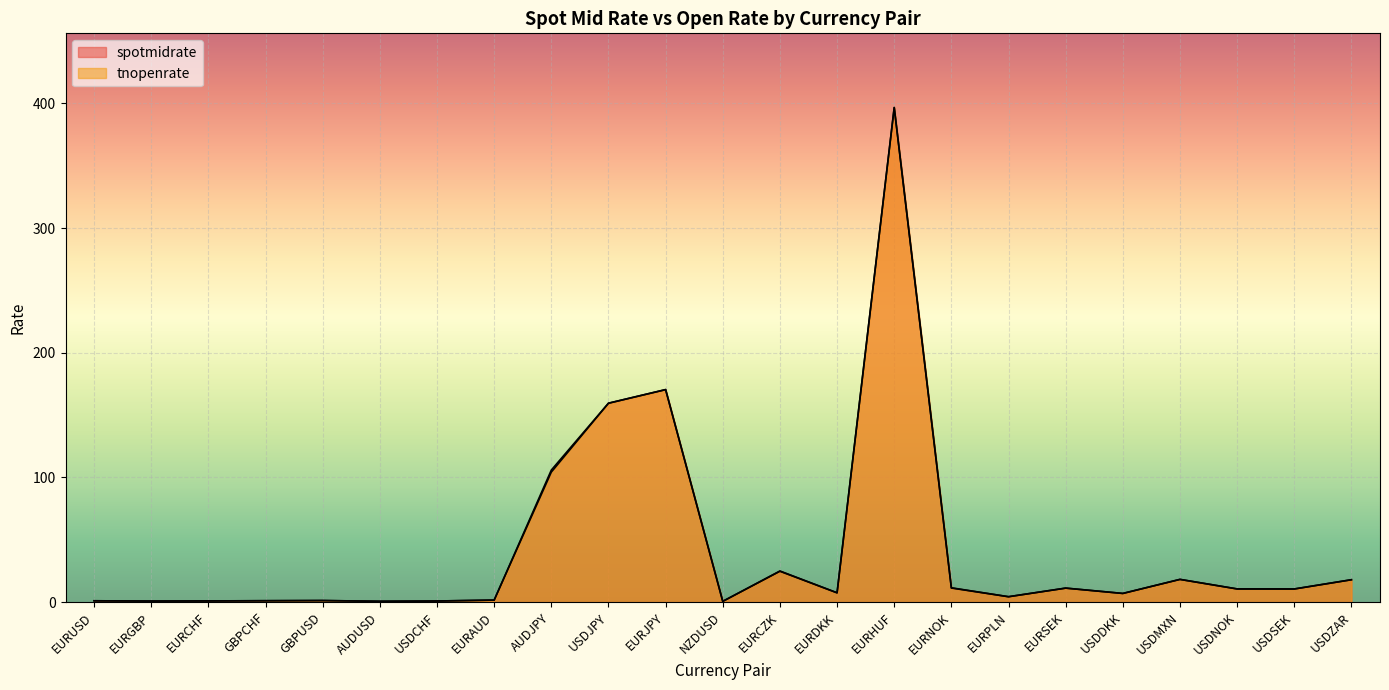

What value does the tnopenrate series have at GBPCHF?

1.1